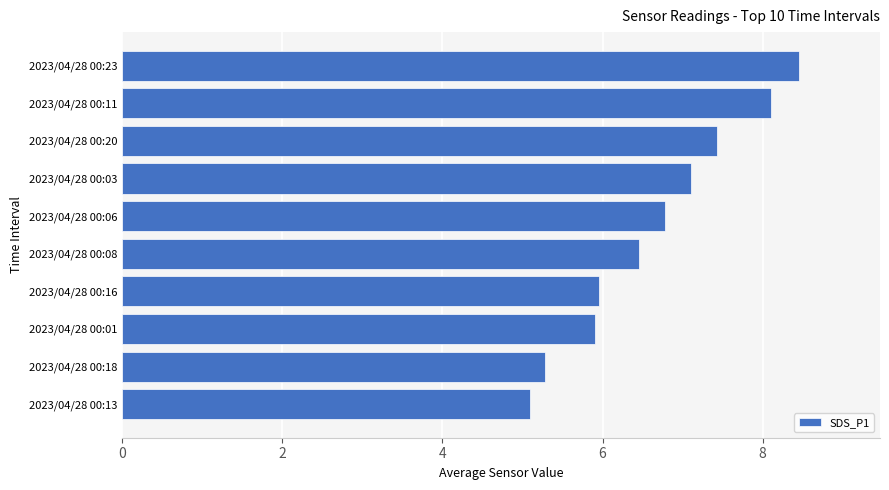

Which label corresponds to the largest value in the chart?

2023/04/28 00:23